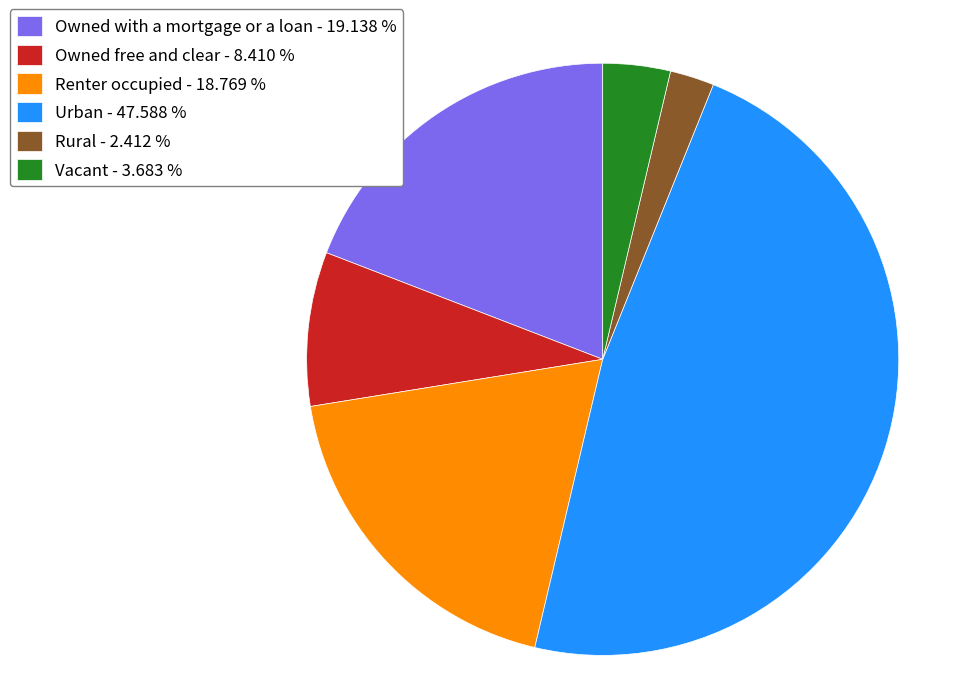

Which has a higher value, Renter occupied or Rural?

Renter occupied